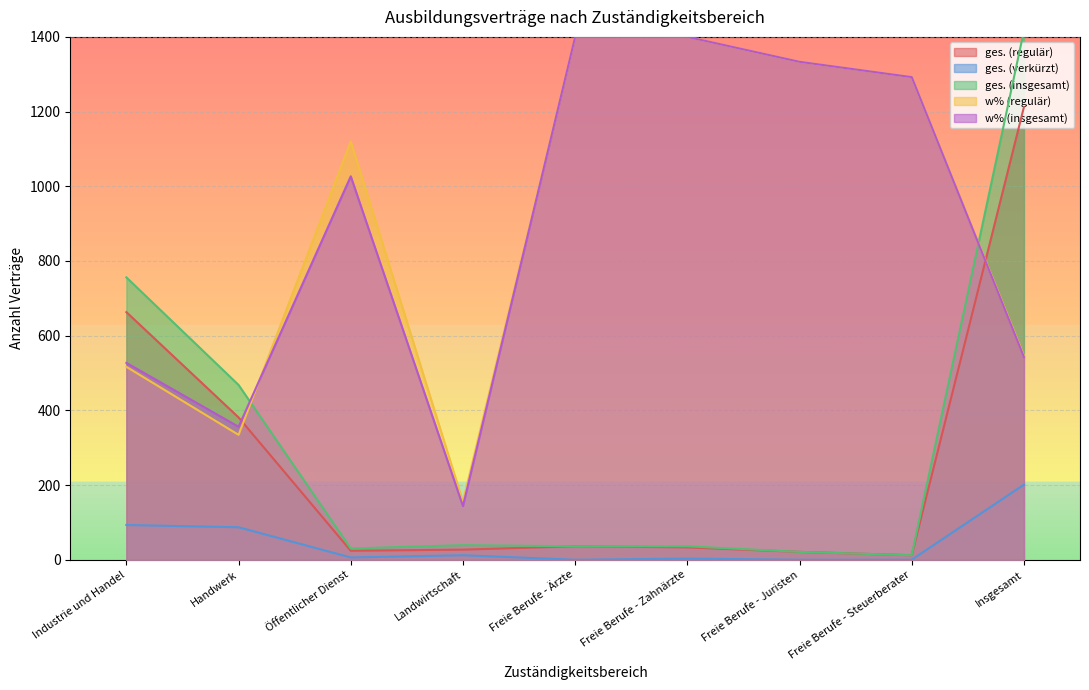

After their last crossing, which series has the higher values: w% (insgesamt) or w% (regulär)?

w% (regulär)